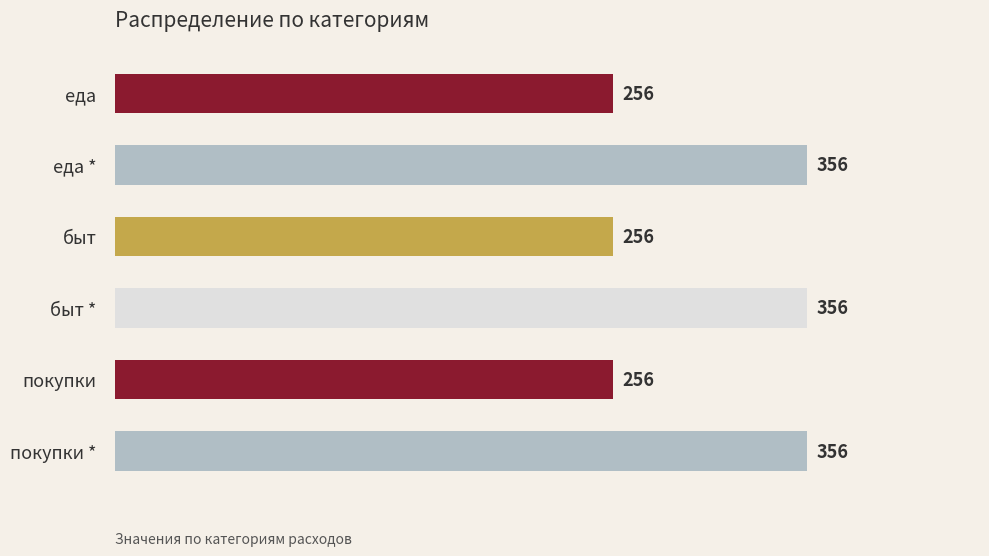

Are the bars horizontal?

Yes